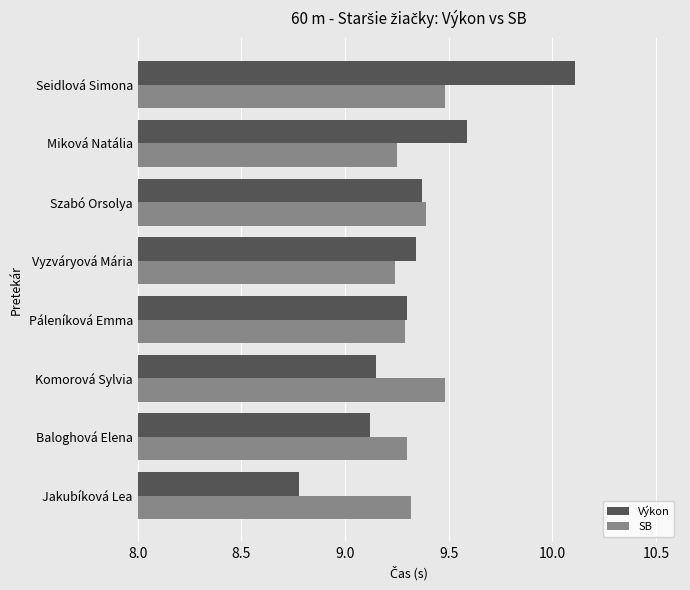

The value of Výkon at Miková Natália is 9.6. True or false?

True